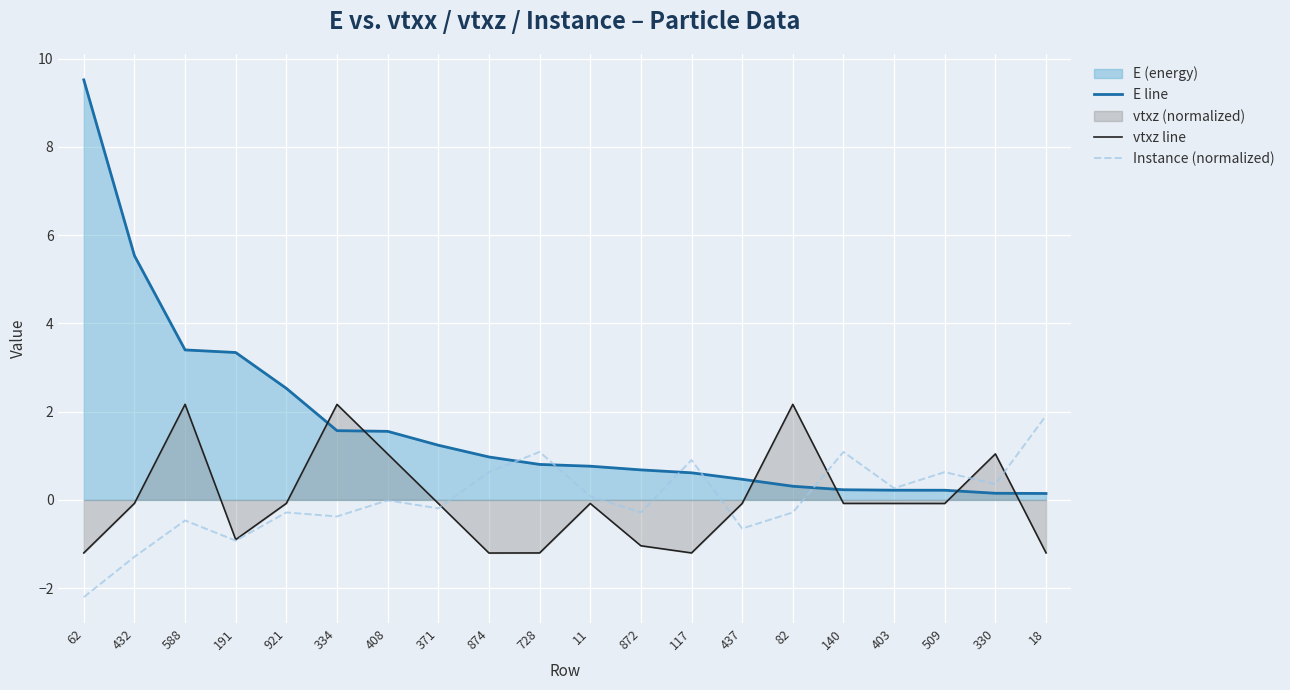

Read the vtxz line value at 588.

2.2